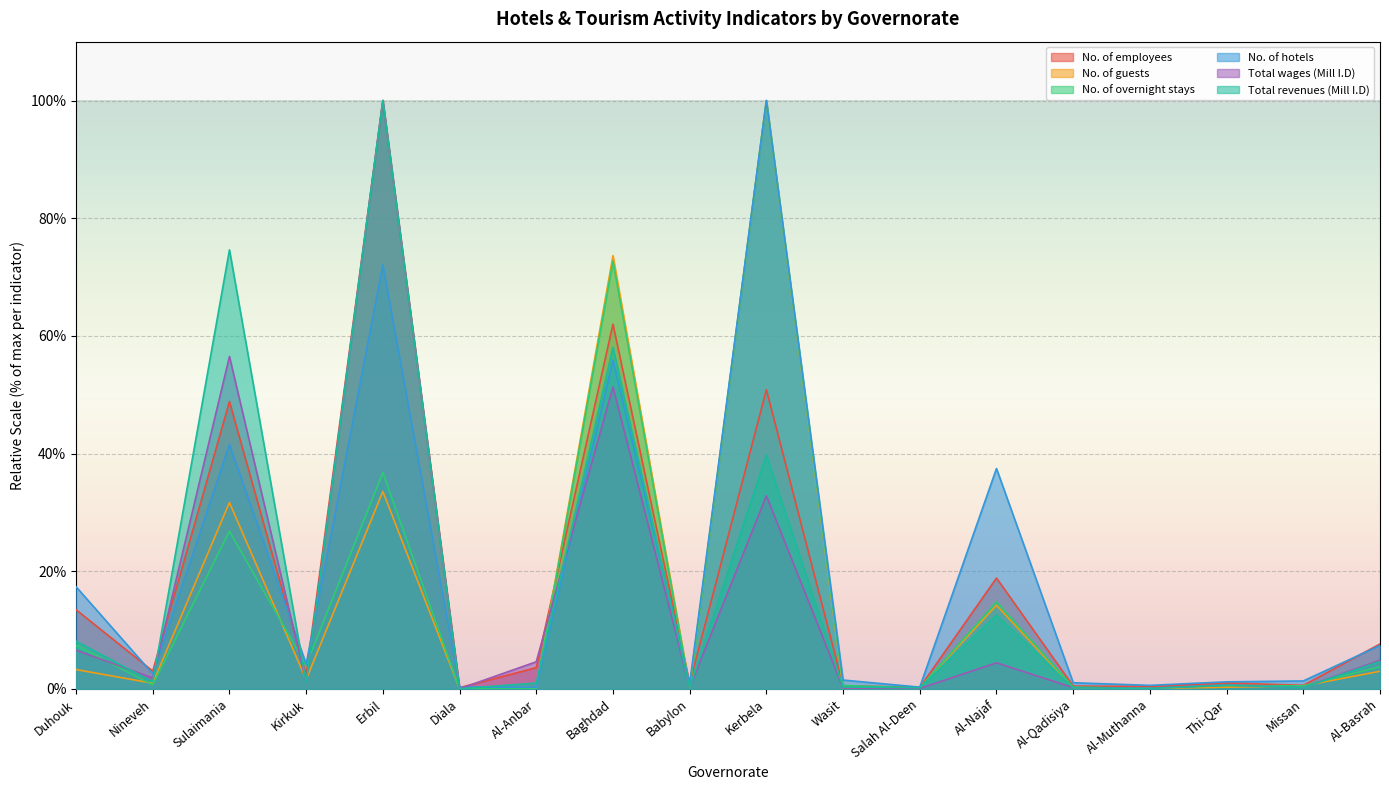

Reading left to right, list all the values displayed in this chart.

No. of employees: Duhouk=13.5	Nineveh=3.0	Sulaimania=48.8	Kirkuk=2.4	Erbil=100.0	Diala=0.2	Al-Anbar=3.6	Baghdad=62.0	Babylon=0.9	Kerbela=50.8	Wasit=0.6	Salah Al-Deen=0.2	Al-Najaf=18.9	Al-Qadisiya=0.5	Al-Muthanna=0.4	Thi-Qar=1.0	Missan=0.6	Al-Basrah=7.6
No. of guests: Duhouk=3.3	Nineveh=1.0	Sulaimania=31.7	Kirkuk=1.6	Erbil=33.6	Diala=0.0	Al-Anbar=0.2	Baghdad=73.6	Babylon=0.2	Kerbela=100.0	Wasit=0.1	Salah Al-Deen=0.2	Al-Najaf=14.2	Al-Qadisiya=0.2	Al-Muthanna=0.1	Thi-Qar=0.3	Missan=0.5	Al-Basrah=3.0
No. of overnight stays: Duhouk=7.4	Nineveh=0.7	Sulaimania=26.8	Kirkuk=4.0	Erbil=36.8	Diala=0.0	Al-Anbar=0.1	Baghdad=72.7	Babylon=0.2	Kerbela=100.0	Wasit=0.6	Salah Al-Deen=0.2	Al-Najaf=14.8	Al-Qadisiya=0.3	Al-Muthanna=0.1	Thi-Qar=0.6	Missan=0.5	Al-Basrah=3.7
No. of hotels: Duhouk=17.4	Nineveh=2.6	Sulaimania=41.5	Kirkuk=4.2	Erbil=72.1	Diala=0.3	Al-Anbar=0.3	Baghdad=55.9	Babylon=0.9	Kerbela=100.0	Wasit=1.5	Salah Al-Deen=0.3	Al-Najaf=37.5	Al-Qadisiya=1.1	Al-Muthanna=0.6	Thi-Qar=1.2	Missan=1.4	Al-Basrah=7.4
Total wages (Mill I.D): Duhouk=6.6	Nineveh=1.9	Sulaimania=56.5	Kirkuk=1.2	Erbil=100.0	Diala=0.0	Al-Anbar=4.6	Baghdad=51.3	Babylon=0.2	Kerbela=32.8	Wasit=0.2	Salah Al-Deen=0.1	Al-Najaf=4.4	Al-Qadisiya=0.2	Al-Muthanna=0.1	Thi-Qar=0.7	Missan=0.2	Al-Basrah=4.9
Total revenues (Mill I.D): Duhouk=8.1	Nineveh=1.2	Sulaimania=74.6	Kirkuk=1.1	Erbil=100.0	Diala=0.0	Al-Anbar=1.0	Baghdad=58.0	Babylon=0.2	Kerbela=39.7	Wasit=0.3	Salah Al-Deen=0.2	Al-Najaf=12.5	Al-Qadisiya=0.2	Al-Muthanna=0.1	Thi-Qar=0.6	Missan=0.2	Al-Basrah=4.7